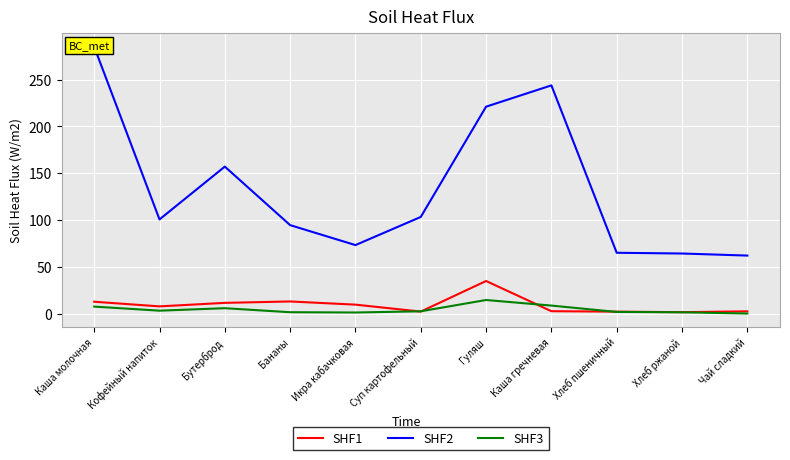

The value of SHF3 at Хлеб ржаной is 1.4. True or false?

True